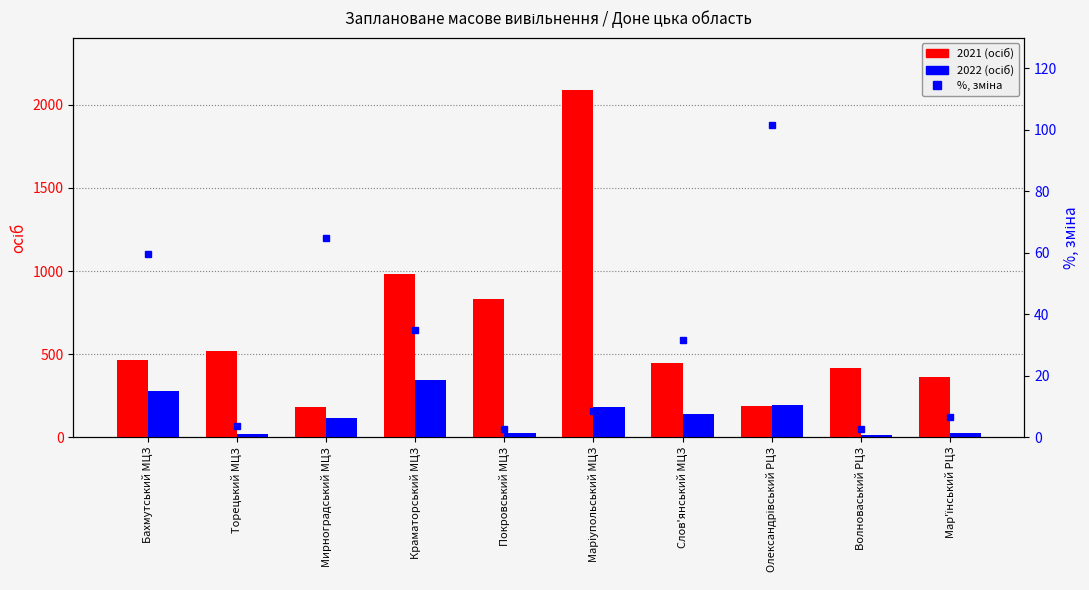

Reading left to right, what are all the values shown in this chart?

2021 (осіб): Бахмутський МЦЗ=464.0	Торецький МЦЗ=518.0	Мирноградський МЦЗ=179.0	Краматорський МЦЗ=981.0	Покровський МЦЗ=833.0	Маріупольський МЦЗ=2091.0	Слов'янський МЦЗ=448.0	Олександрівський РЦЗ=189.0	Волноваський РЦЗ=417.0	Мар'їнський РЦЗ=365.0
2022 (осіб): Бахмутський МЦЗ=277.0	Торецький МЦЗ=19.0	Мирноградський МЦЗ=116.0	Краматорський МЦЗ=342.0	Покровський МЦЗ=22.0	Маріупольський МЦЗ=179.0	Слов'янський МЦЗ=142.0	Олександрівський РЦЗ=192.0	Волноваський РЦЗ=11.0	Мар'їнський РЦЗ=24.0
%, зміна: Бахмутський МЦЗ=59.7	Торецький МЦЗ=3.7	Мирноградський МЦЗ=64.8	Краматорський МЦЗ=34.9	Покровський МЦЗ=2.6	Маріупольський МЦЗ=8.6	Слов'янський МЦЗ=31.7	Олександрівський РЦЗ=101.6	Волноваський РЦЗ=2.6	Мар'їнський РЦЗ=6.6